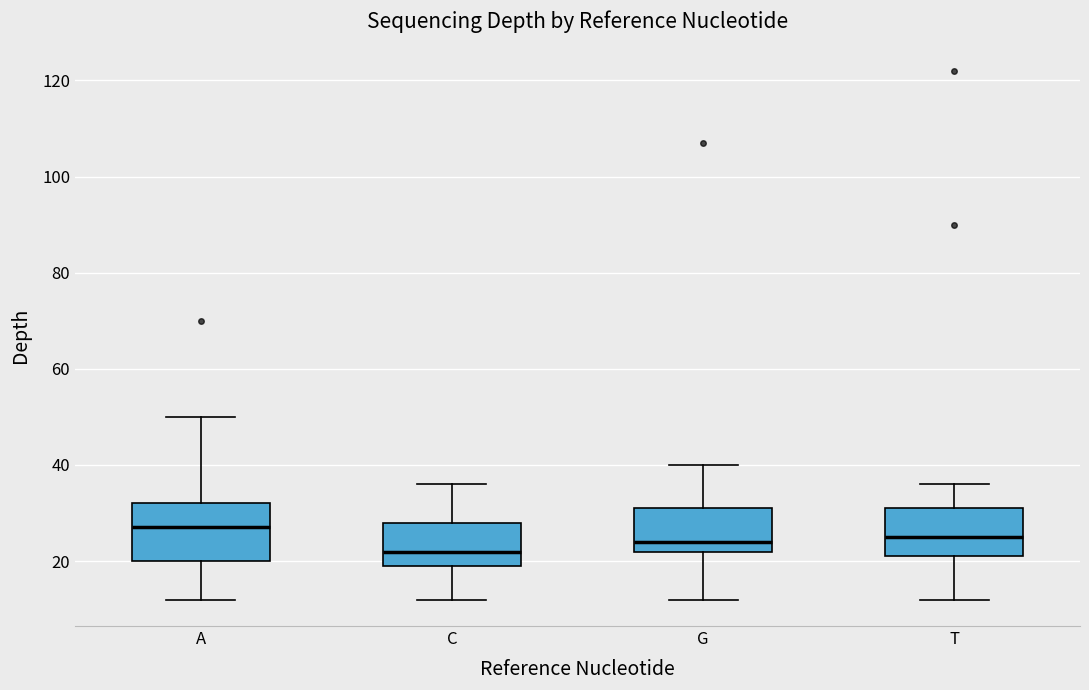

Which box is the tallest, from its lower edge to its upper edge?

A